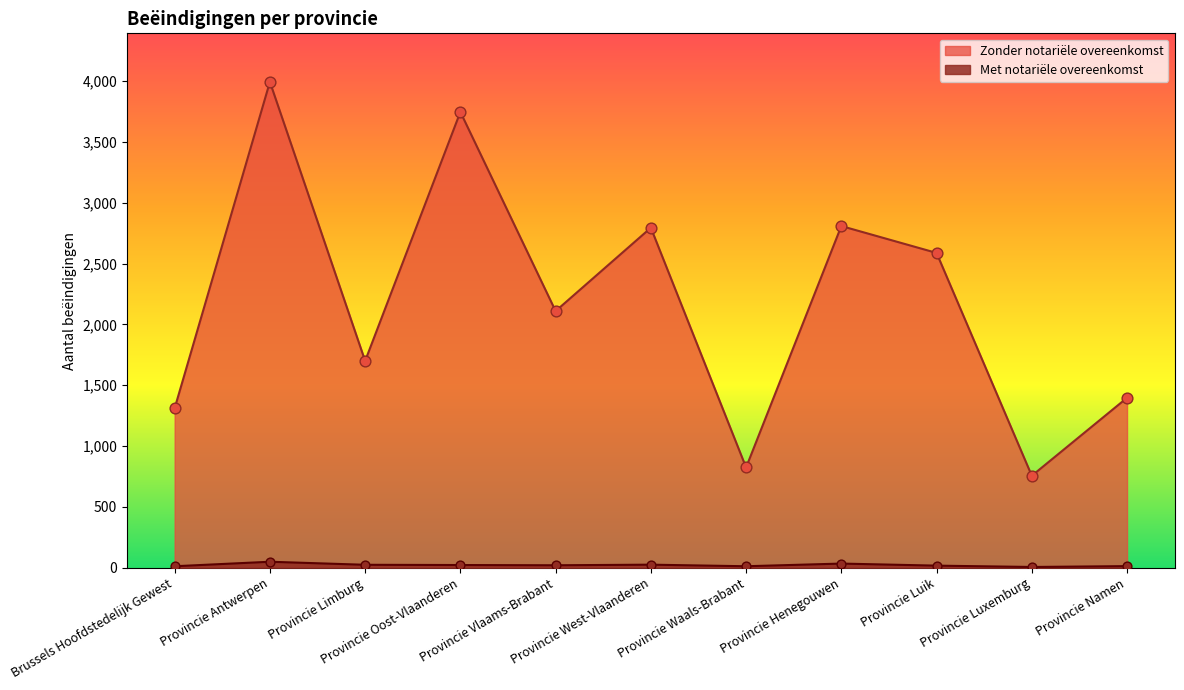

Which series reaches the minimum Y coordinate?

Met notariële overeenkomst